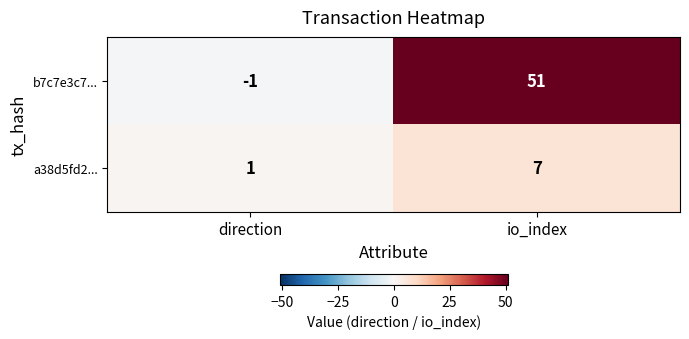

What is the average value of the a38d5fd2... series?

4